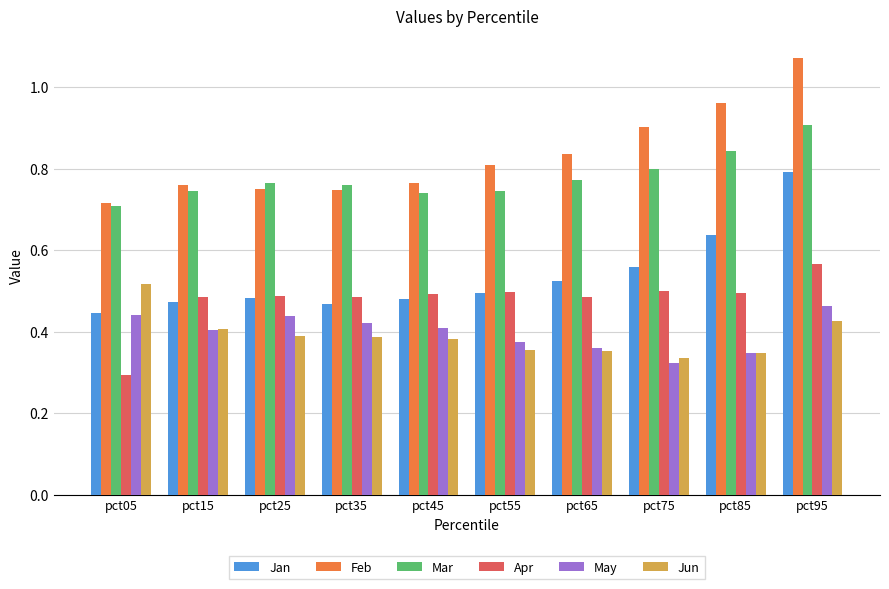

The value of Apr at pct75 is 0.3. True or false?

False